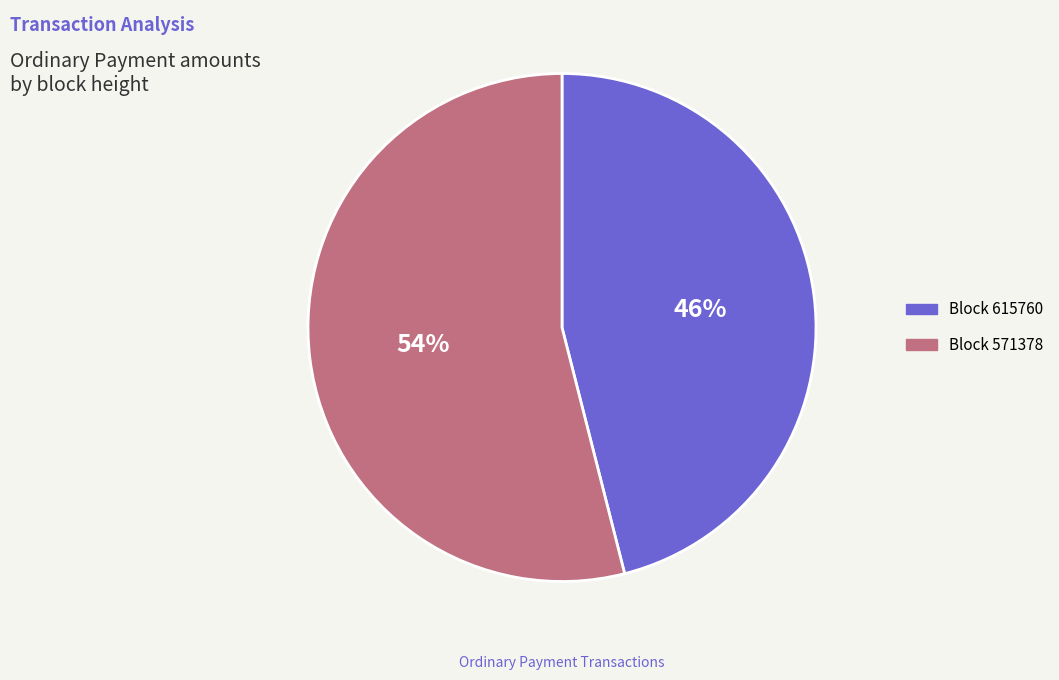

To the nearest percent, what is the average slice percentage?

50%